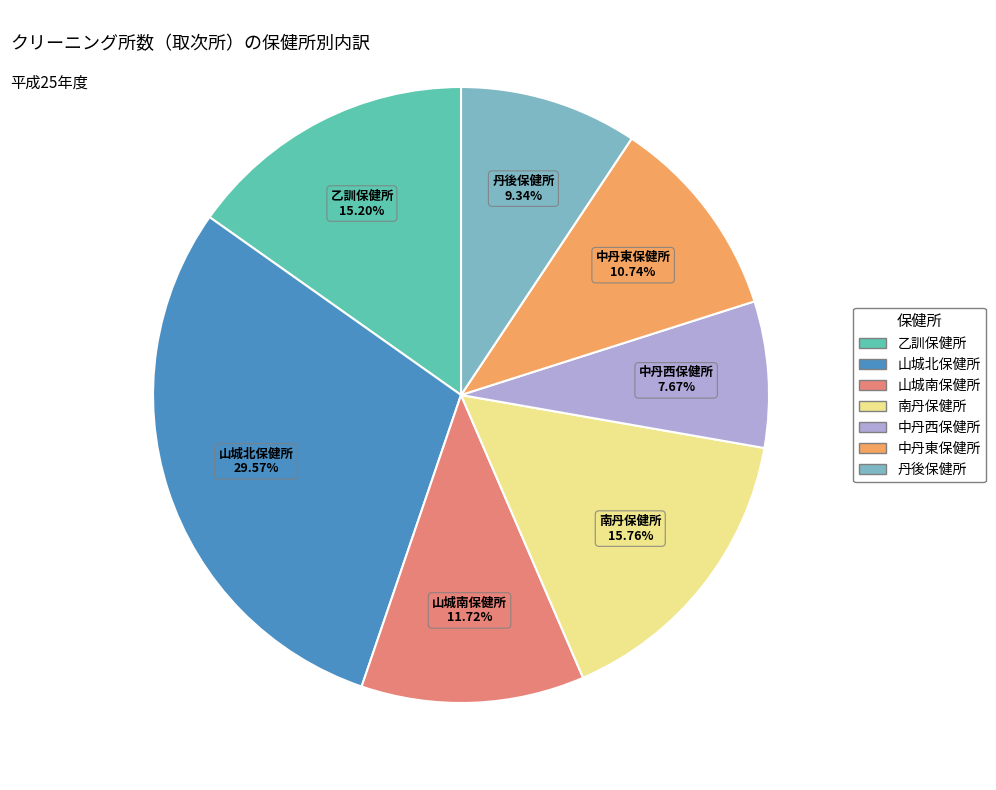

Combined, what portion of the pie is 丹後保健所 and 中丹東保健所?

20.1%